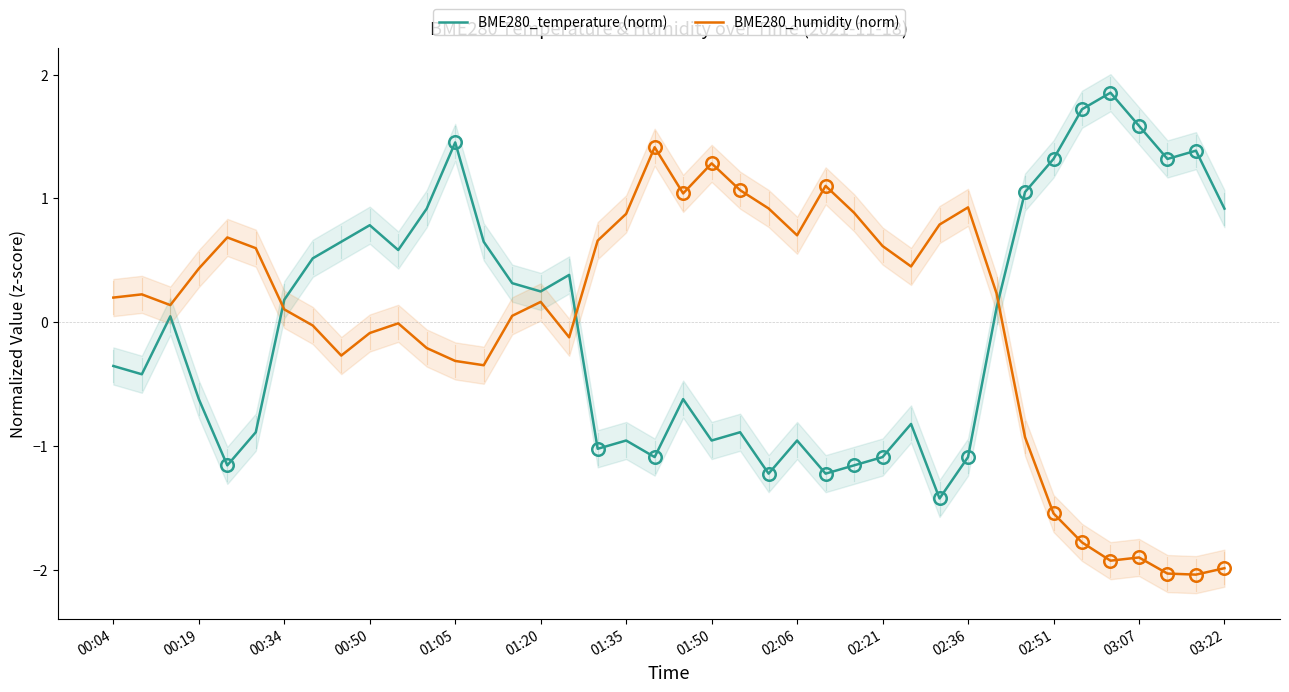

What value does the BME280_humidity (norm) series have at 25?

1.1